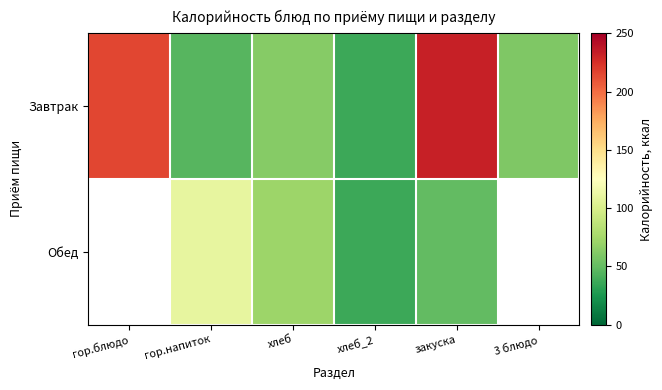

How many Обед values are between 72 and 110?

2